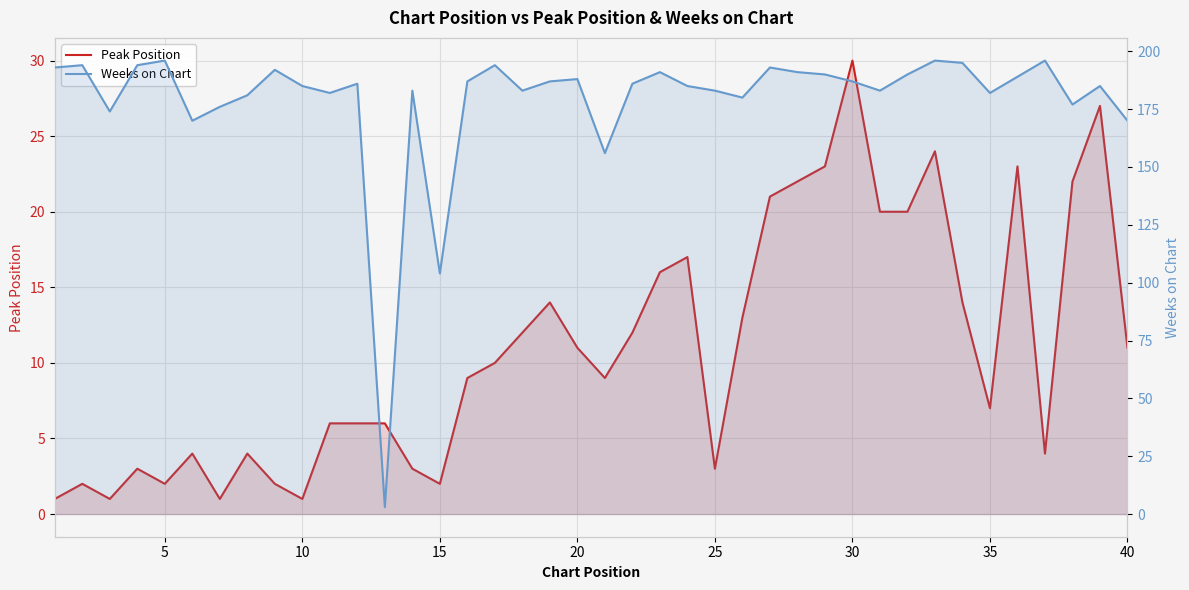

What is the difference between the second highest and second lowest values in the Peak Position series?

26